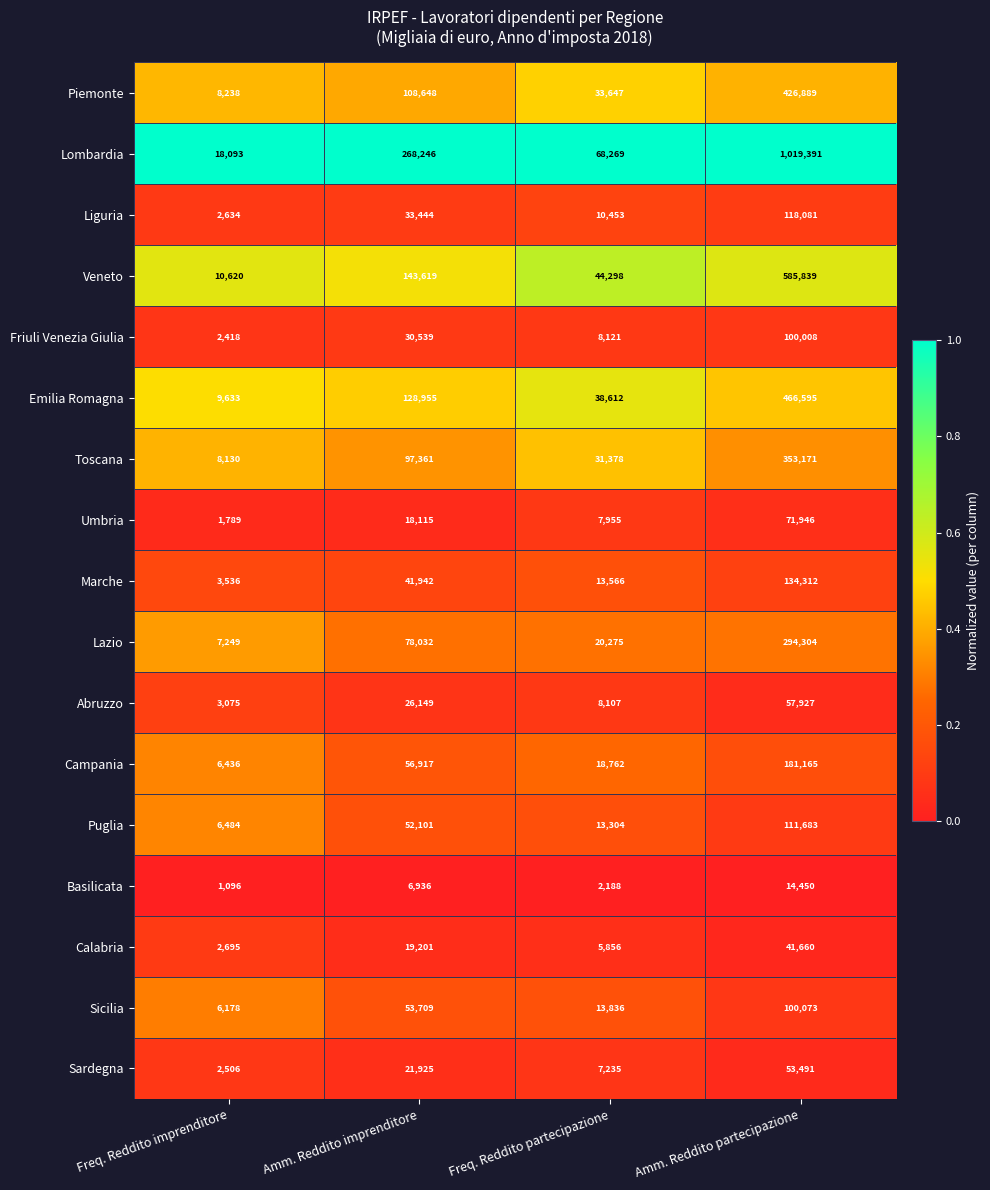

What is the difference between the maximum and second lowest values in the Lombardia series?

951122